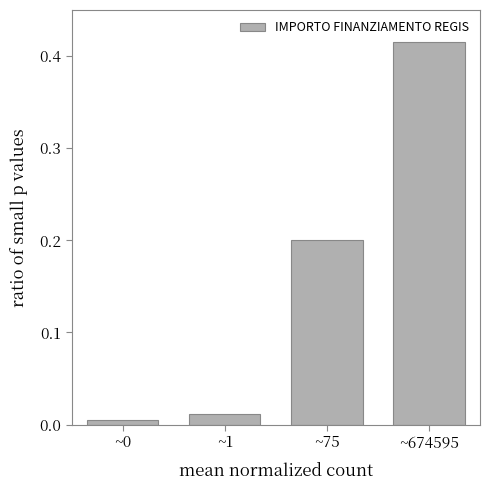

What is the sum of all values?

0.6